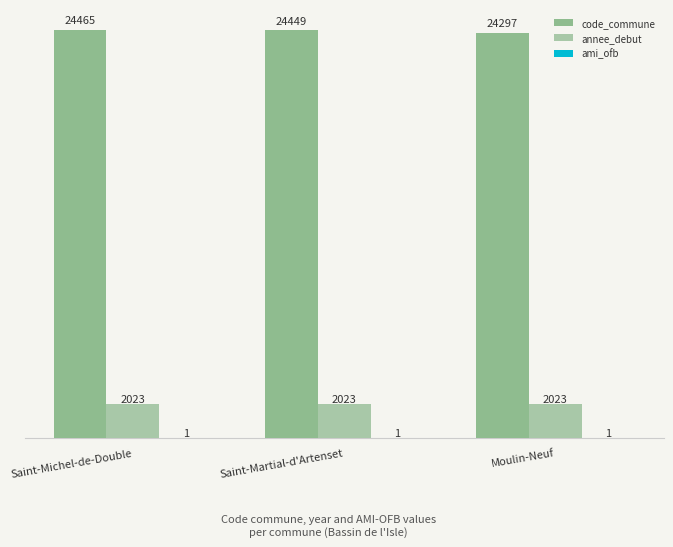

Which label corresponds to the smallest value in the chart?

Saint-Michel-de-Double